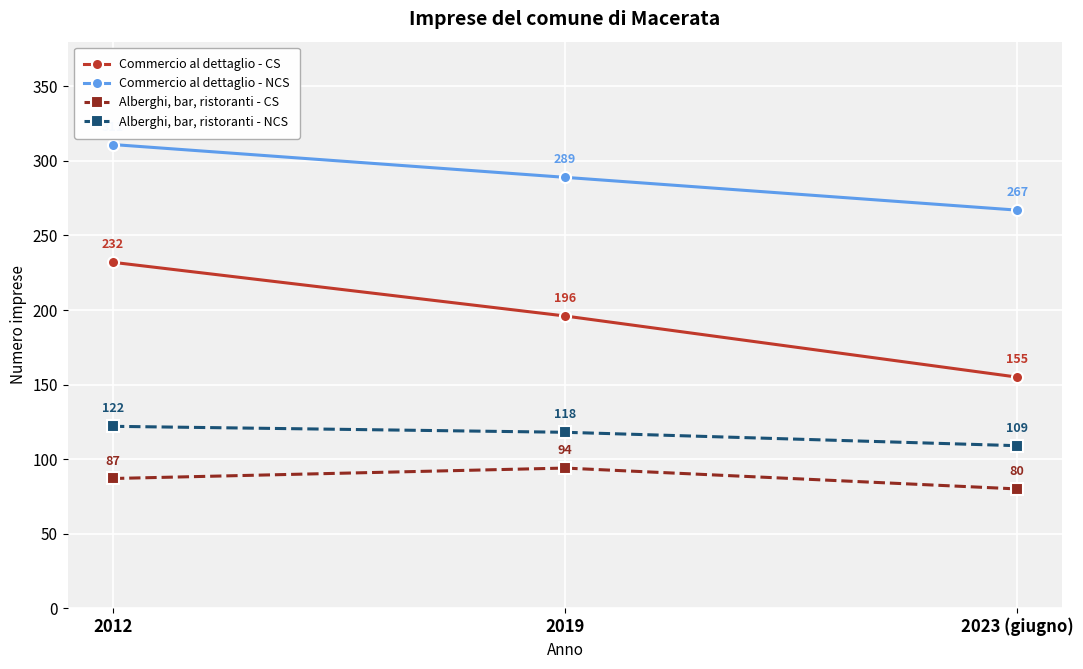

Reading left to right, list all the values displayed in this chart.

Commercio al dettaglio - CS: 2012=232	2019=196	2023 (giugno)=155
Commercio al dettaglio - NCS: 2012=311	2019=289	2023 (giugno)=267
Alberghi, bar, ristoranti - CS: 2012=87	2019=94	2023 (giugno)=80
Alberghi, bar, ristoranti - NCS: 2012=122	2019=118	2023 (giugno)=109